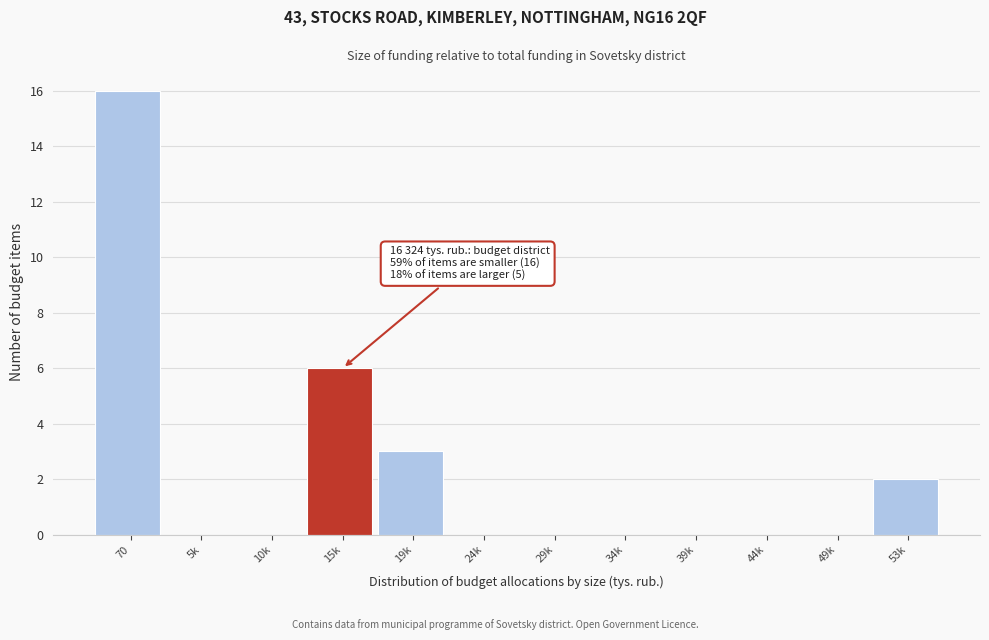

Reading right to left, list all the values displayed in this chart.

53k=2	49k=0	44k=0	39k=0	34k=0	29k=0	24k=0	19k=3	15k=6	10k=0	5k=0	70=16